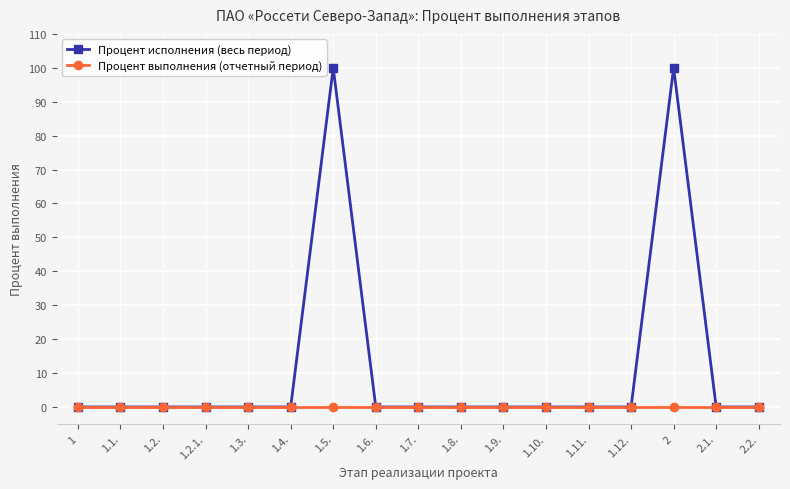

True or false: Процент исполнения (весь период) has a value of 0 at 1.9..

True